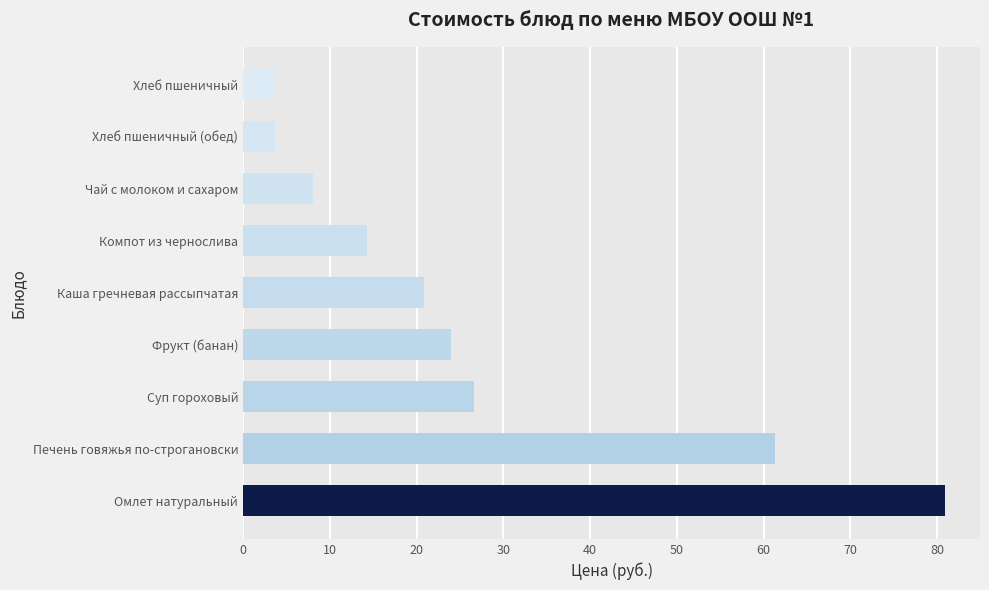

What value does the data have at Печень говяжья по-строгановски?

61.3